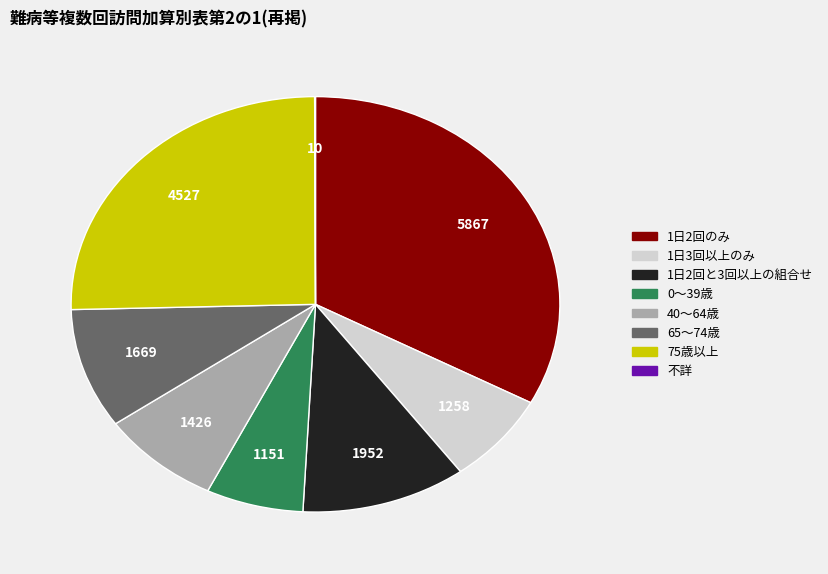

Which slice is the largest?

1日2回のみ